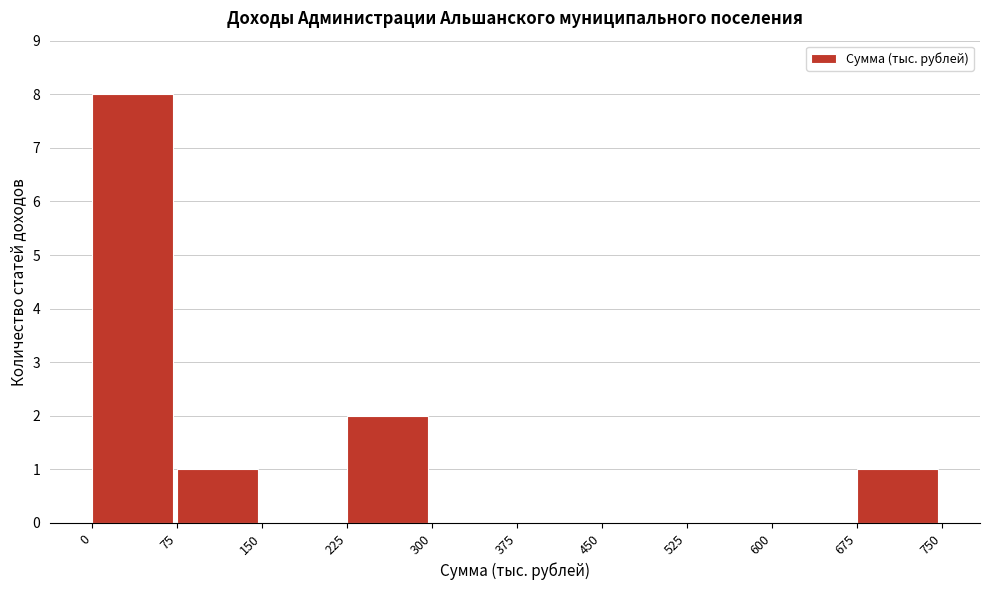

Reading left to right, transcribe this chart: for each bar, give the range it covers on the x-axis and its height. The values are not printed on the chart, so give them approximately, as read against the axis.

0 to 75: 8
75 to 150: 1
150 to 225: 0
225 to 300: 2
300 to 375: 0
375 to 450: 0
450 to 525: 0
525 to 600: 0
600 to 675: 0
675 to 750: 1